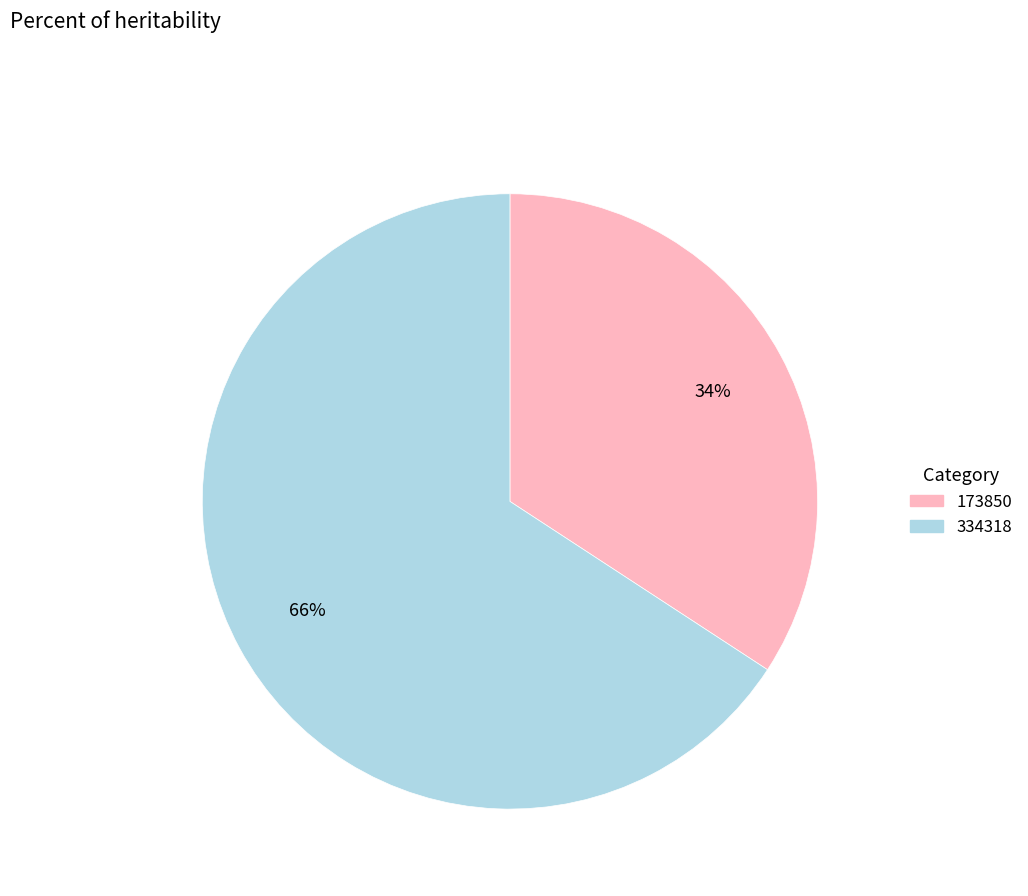

Is there a majority slice in this chart?

Yes